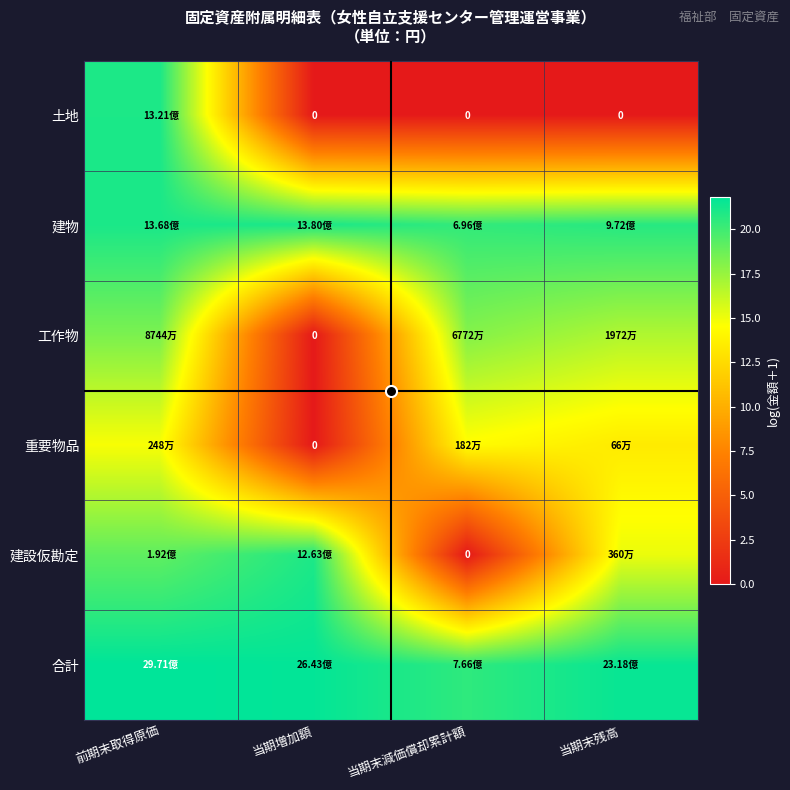

Rank the series at 前期末取得原価 from lowest to highest value.

重要物品, 工作物, 建設仮勘定, 土地, 建物, 合計